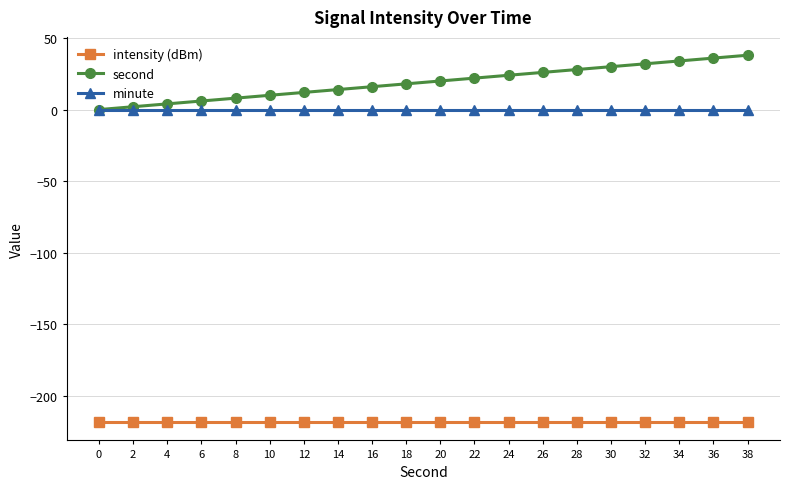

Reading right to left, extract all data points from this chart.

intensity (dBm): -218.4	-218.4	-218.4	-218.4	-218.4	-218.4	-218.4	-218.4	-218.4	-218.4	-218.4	-218.4	-218.4	-218.4	-218.4	-218.4	-218.4	-218.4	-218.4	-218.4
second: 38.0	36.0	34.0	32.0	30.0	28.0	26.0	24.0	22.0	20.0	18.0	16.0	14.0	12.0	10.0	8.0	6.0	4.0	2.0	0.0
minute: 0.0	0.0	0.0	0.0	0.0	0.0	0.0	0.0	0.0	0.0	0.0	0.0	0.0	0.0	0.0	0.0	0.0	0.0	0.0	0.0